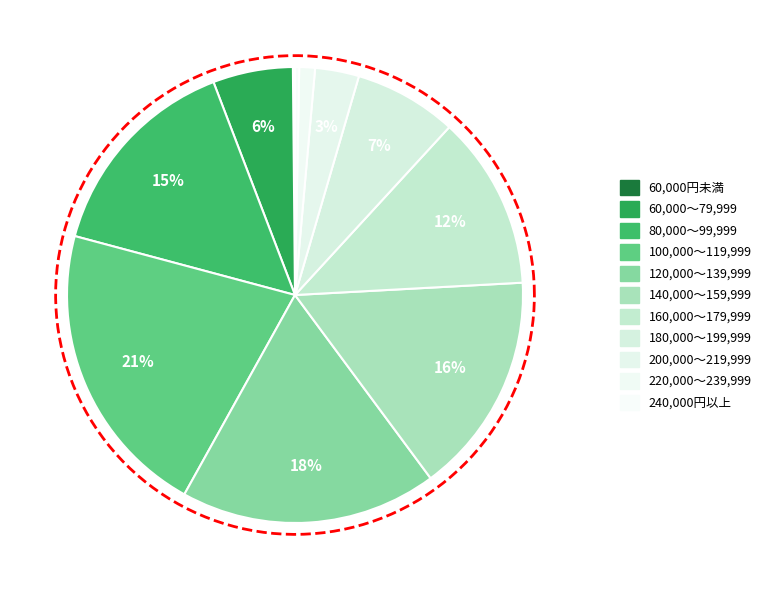

Which has a higher value, 140,000～159,999 or 100,000～119,999?

100,000～119,999